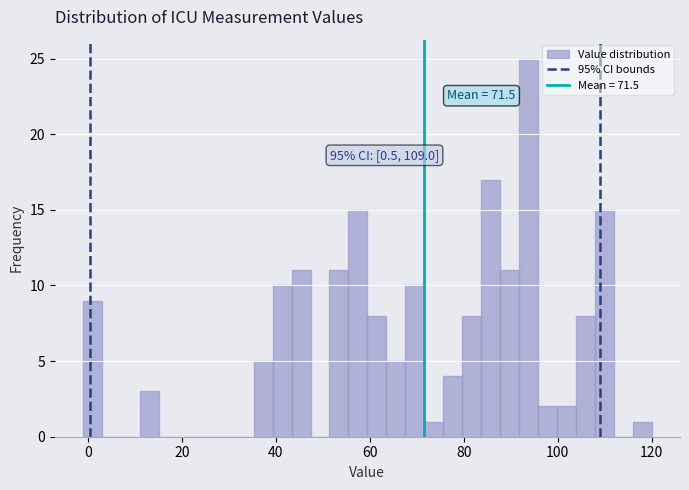

Read against the x-axis, roughly where is the centre of the tallest bar?

94